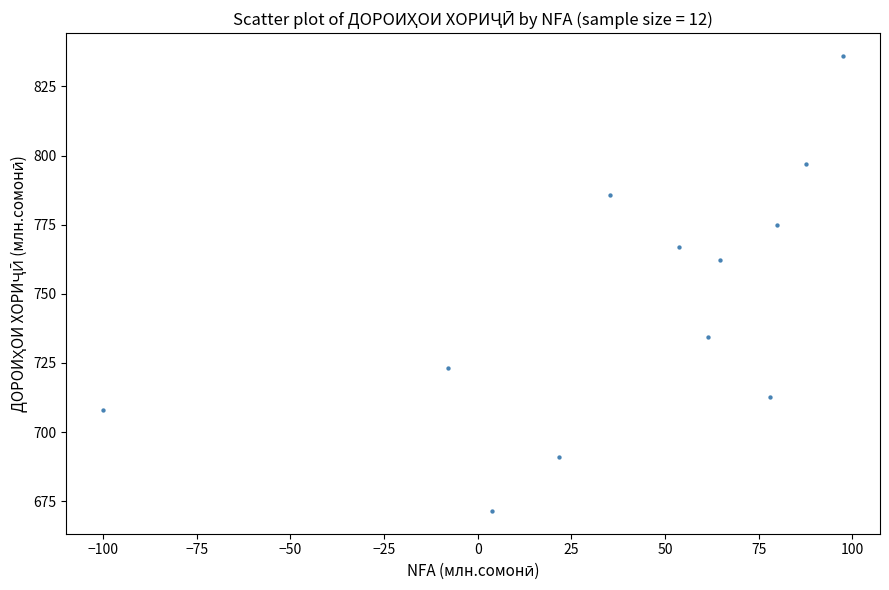

What Y value in the scatter plot is closest to 753?

762.3